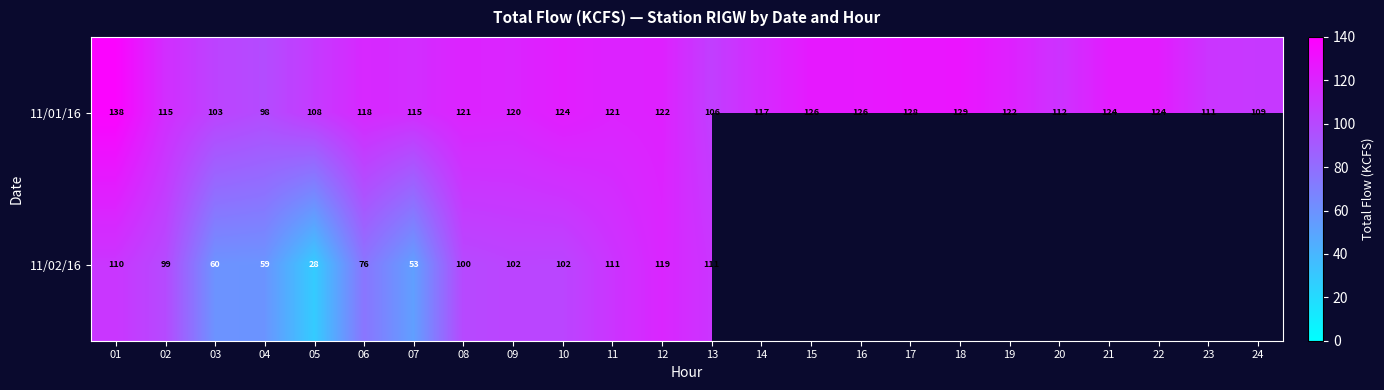

How many values in the 11/01/16 series are below 121?

12